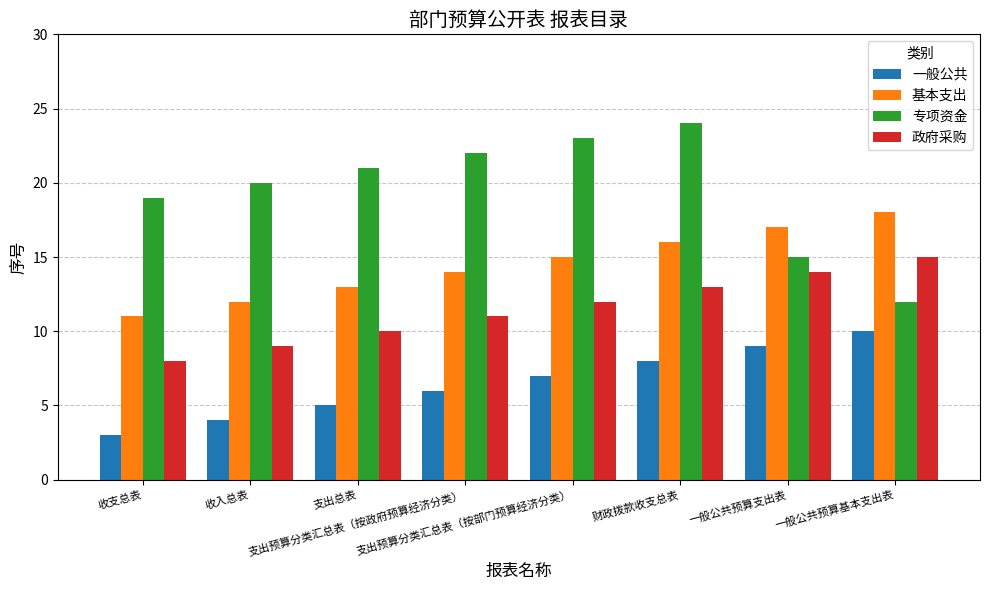

Reading right to left, what are all the values shown in this chart?

一般公共: 10	9	8	7	6	5	4	3
基本支出: 18	17	16	15	14	13	12	11
专项资金: 12	15	24	23	22	21	20	19
政府采购: 15	14	13	12	11	10	9	8